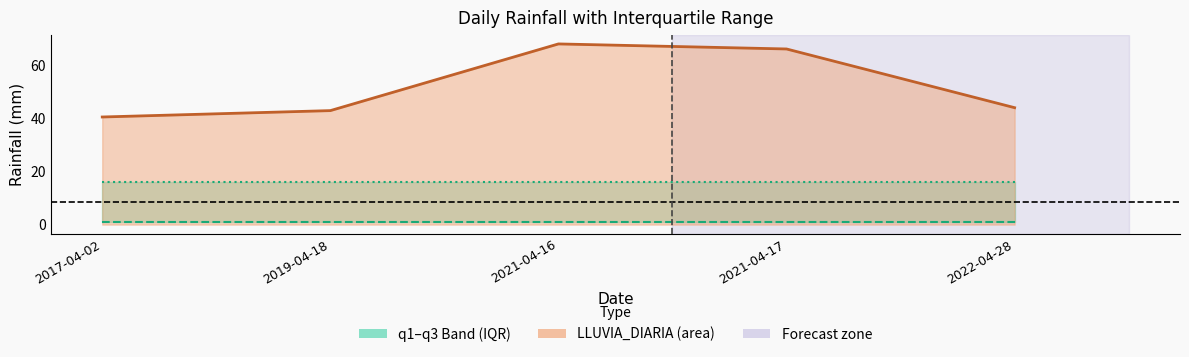

True or false: LLUVIA_DIARIA and q3 intersect in this chart.

False